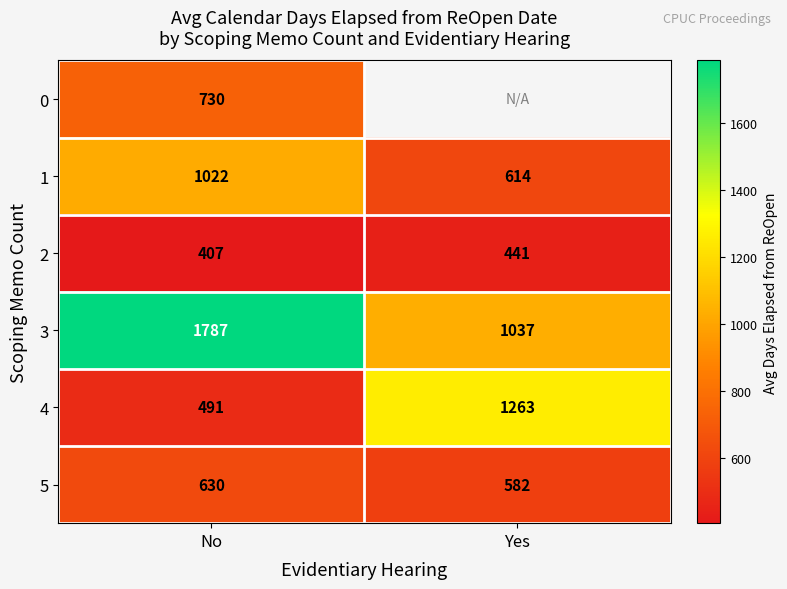

At No, list the series in order from smallest to largest.

2, 4, 5, 0, 1, 3